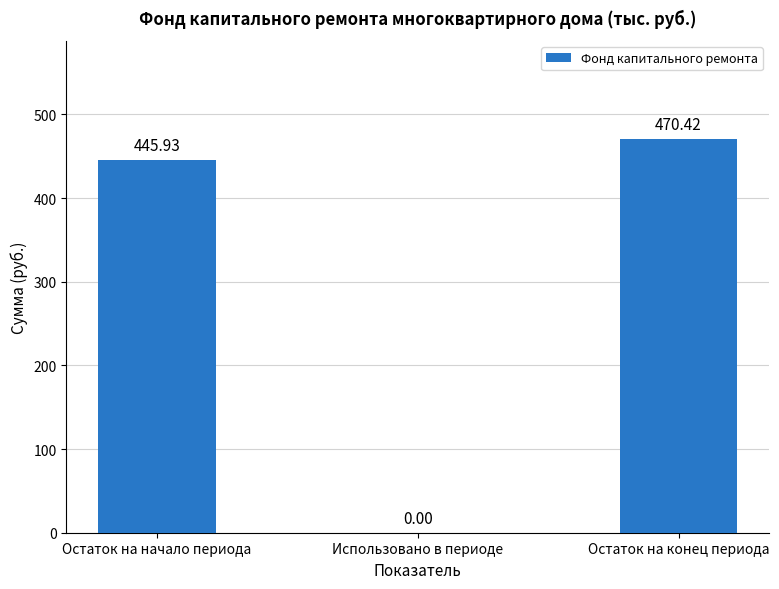

What is the sum of all values?

916.4